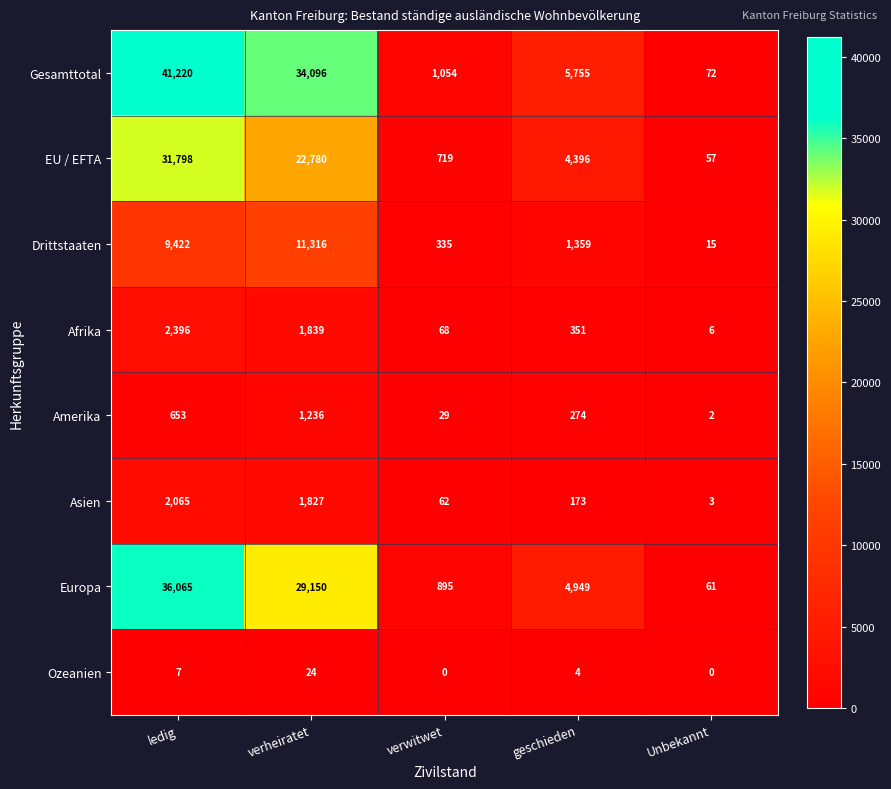

Which series has the largest total across all categories?

Gesamttotal